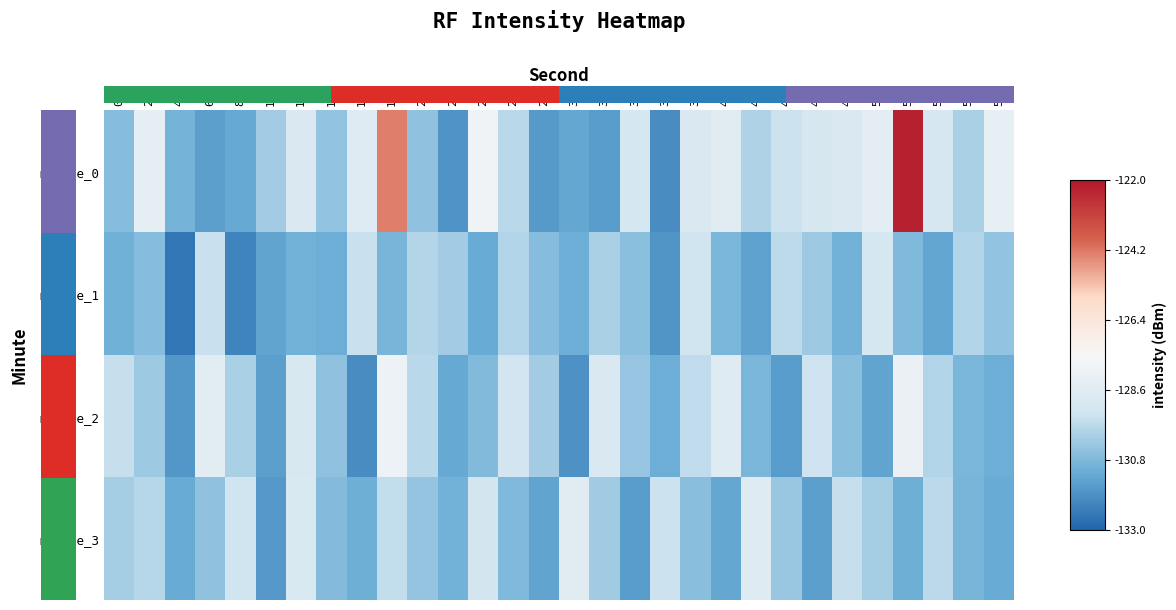

Is it true that minute_0 equals -226.3 at 58?

False